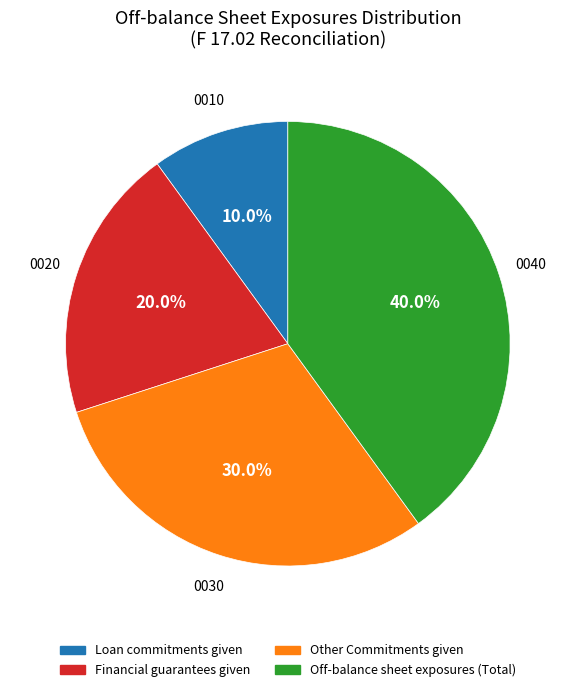

Is there any slice that represents more than half of the pie?

No